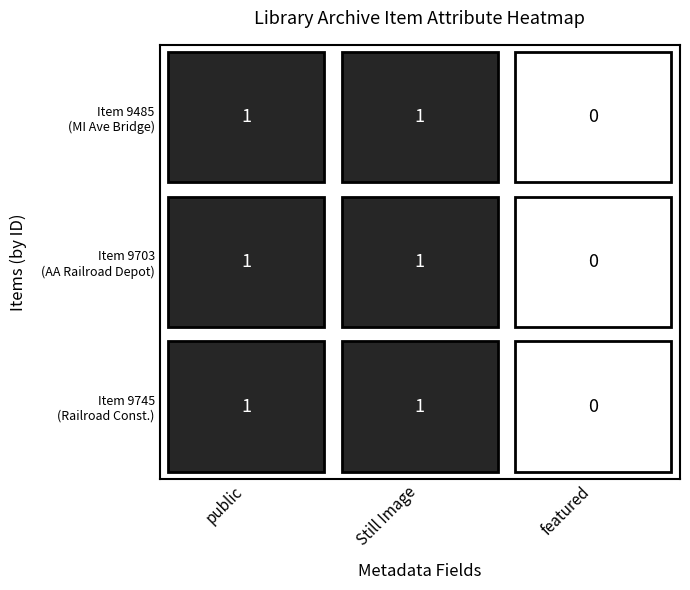

At how many categories does at least one series exceed 0?

2